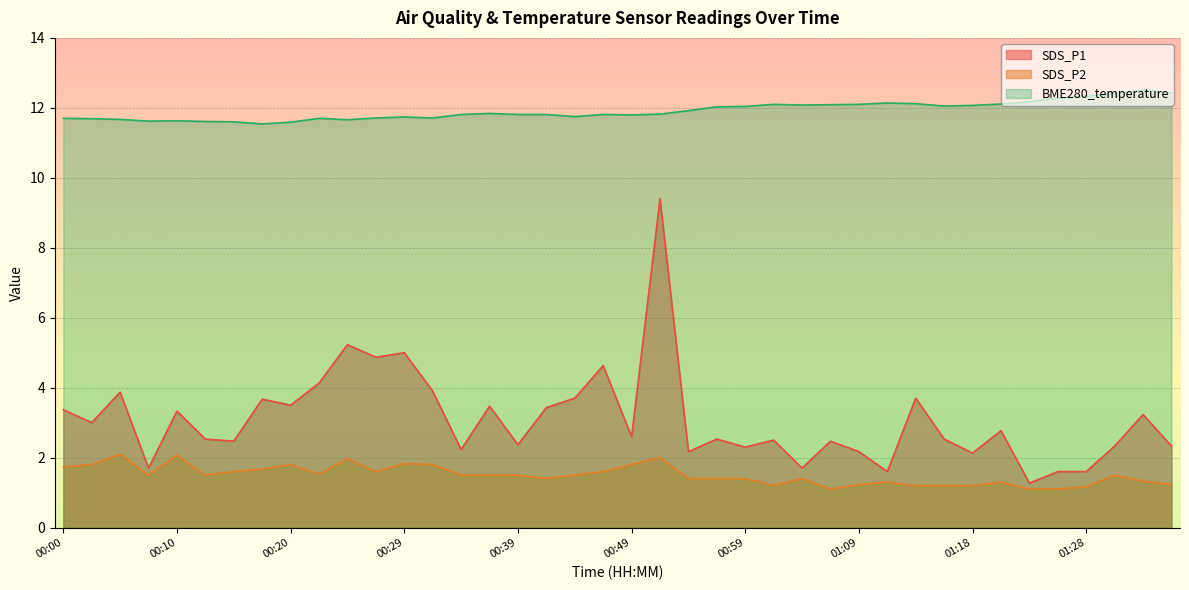

The value of SDS_P2 at 01:23 is 0.4. True or false?

False